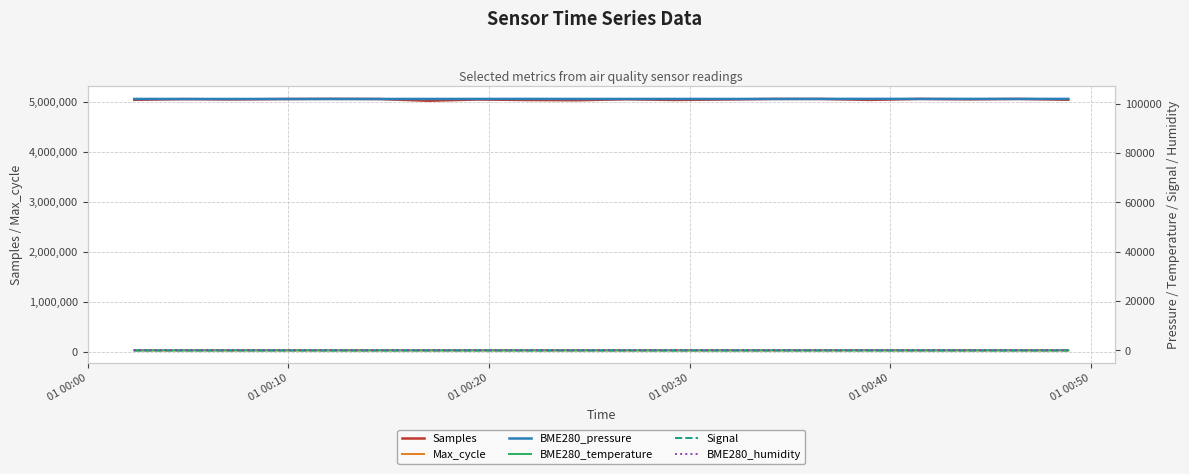

How many data points does each series have?

20